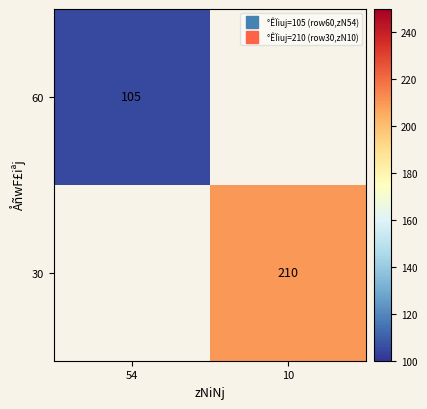

Is the value of 30 at 54 greater than the value of 60 at 10?

No